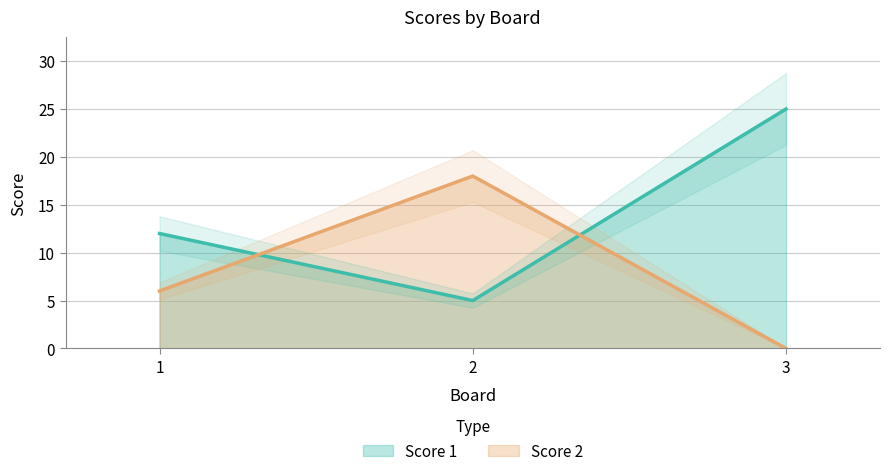

At which label does Score 1 first exceed 12?

3